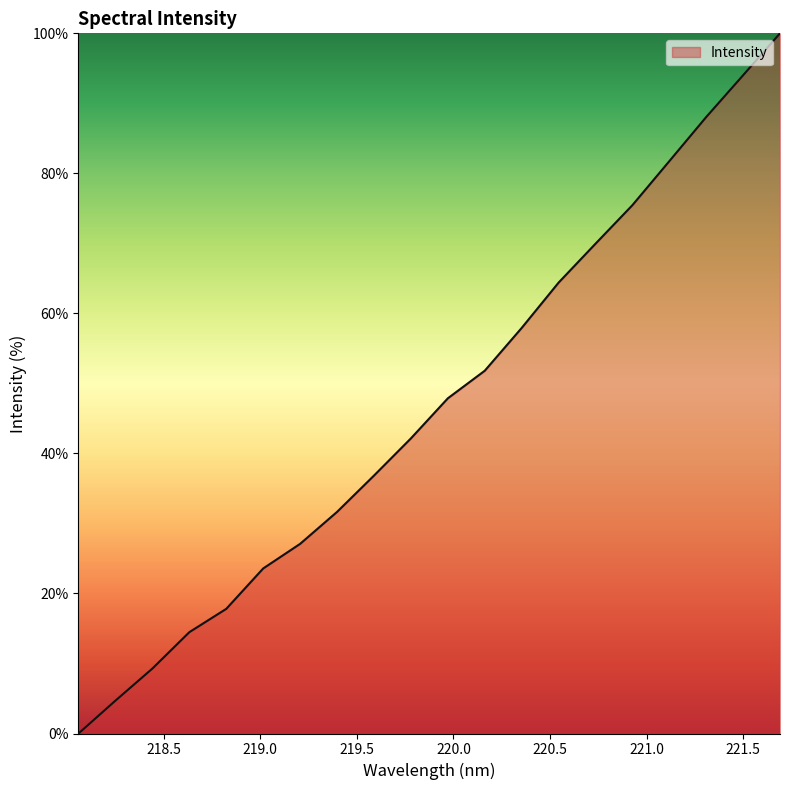

What is the greatest value displayed?

100.0